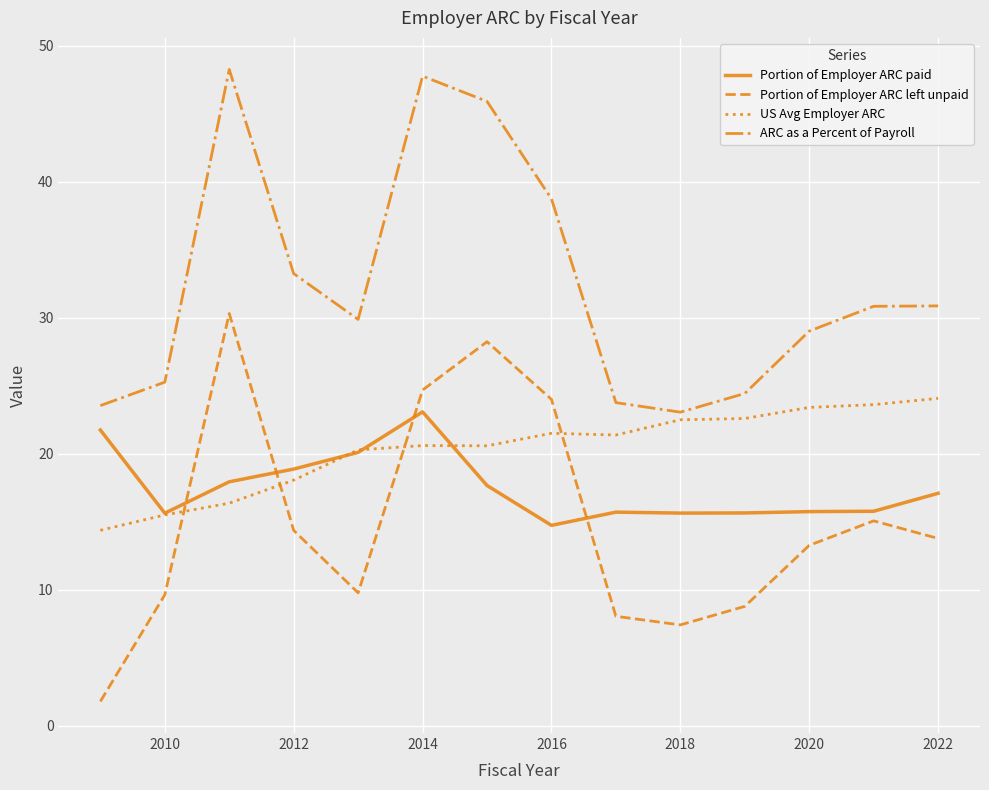

Rank the series by their maximum value, from highest to lowest.

ARC as a Percent of Payroll, Portion of Employer ARC left unpaid, US Avg Employer ARC, Portion of Employer ARC paid